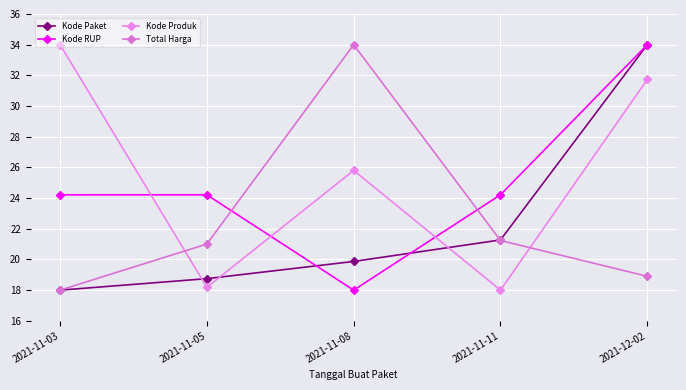

Rank the series at 2021-11-05 from lowest to highest value.

Kode Produk, Kode Paket, Total Harga, Kode RUP